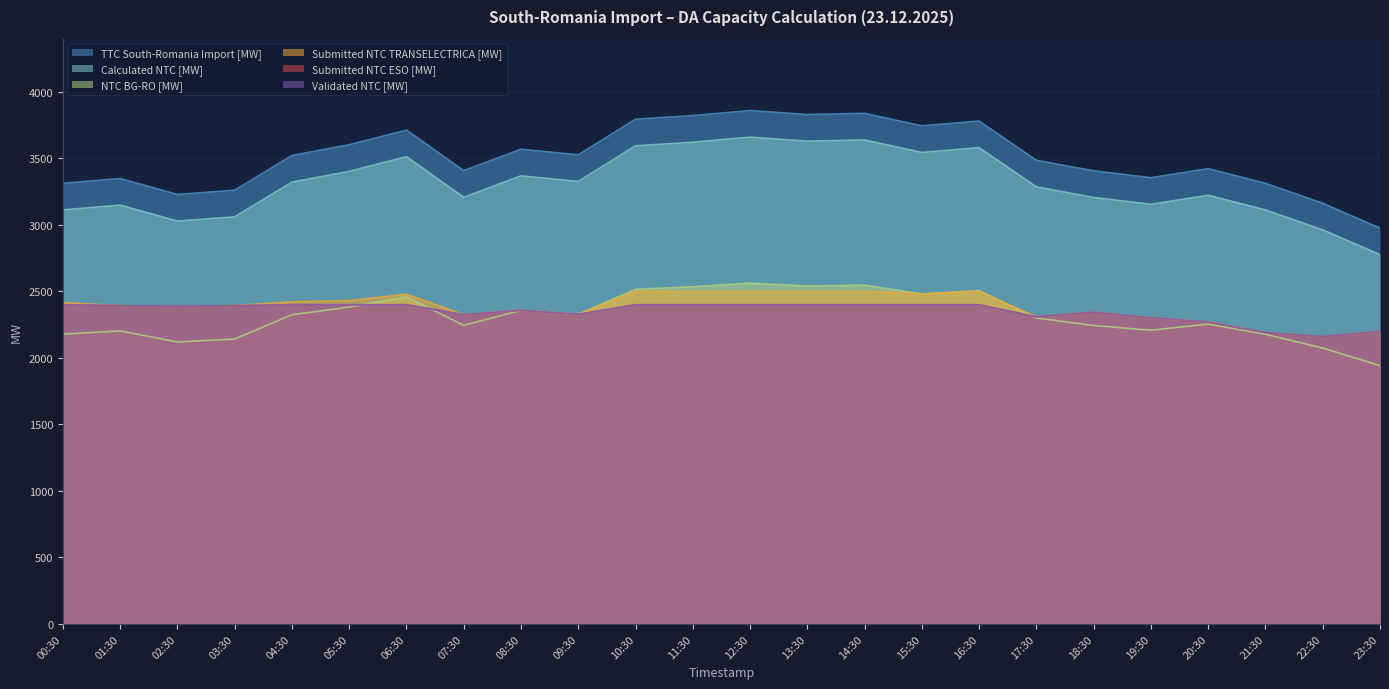

True or false: TTC South-Romania Import [MW] and Validated NTC [MW] intersect in this chart.

False